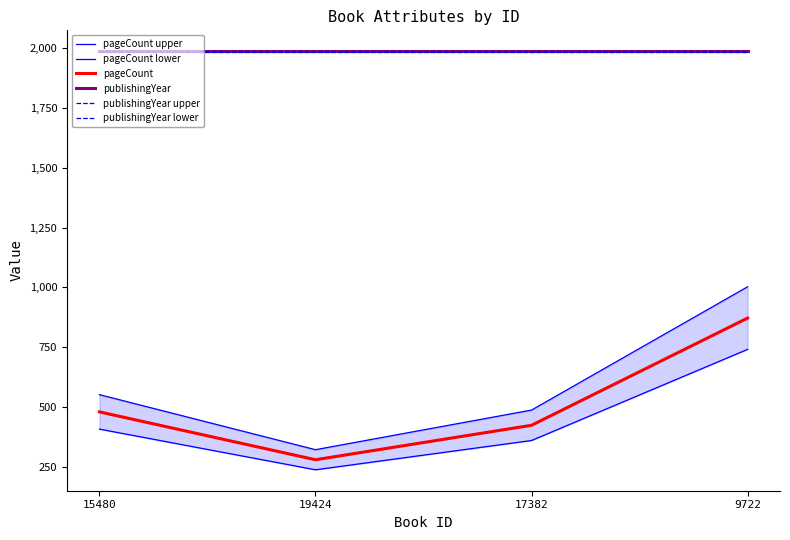

The value of pageCount at 17382 is 424.0. True or false?

True